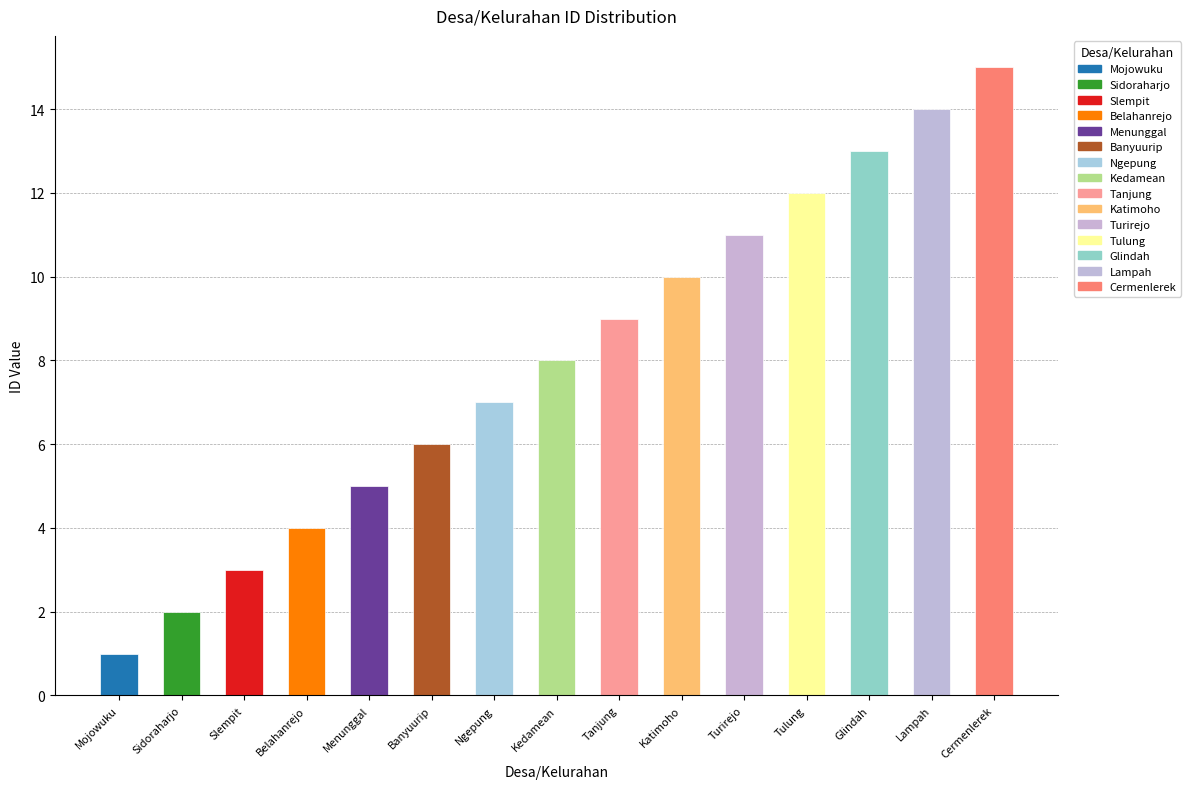

How many bars are there in total?

15